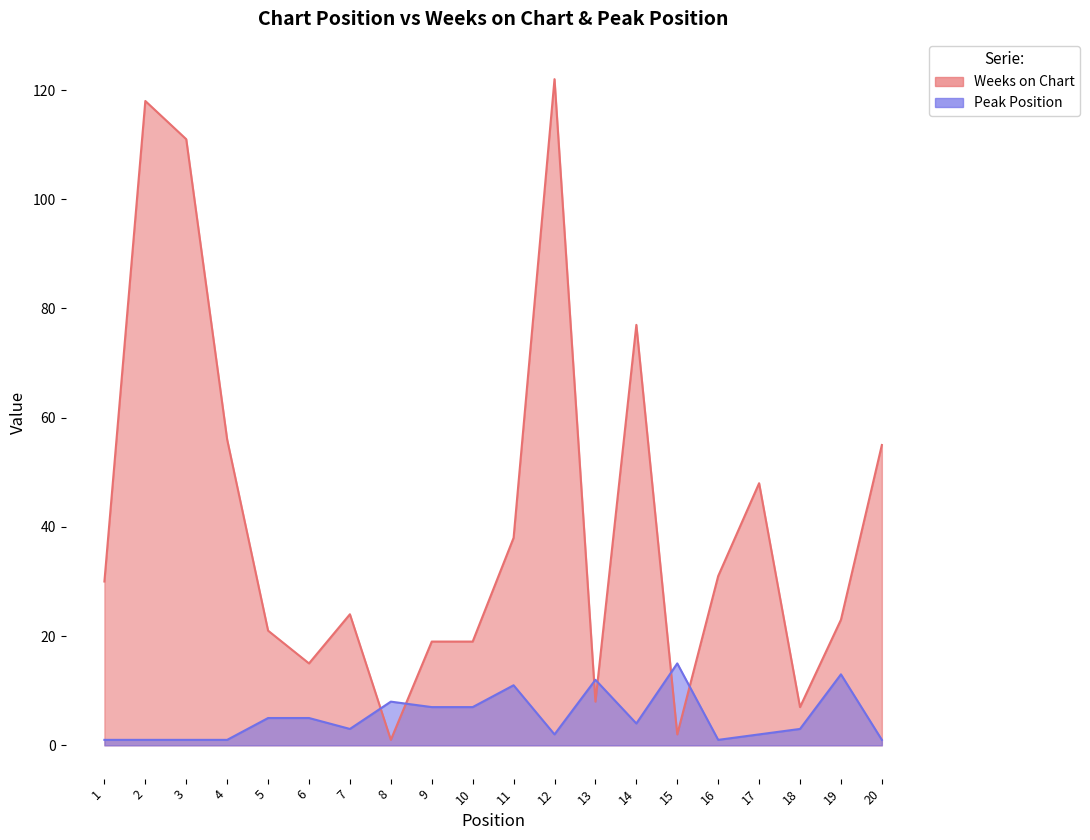

True or false: Peak Position has a value of 12 at 13.

True